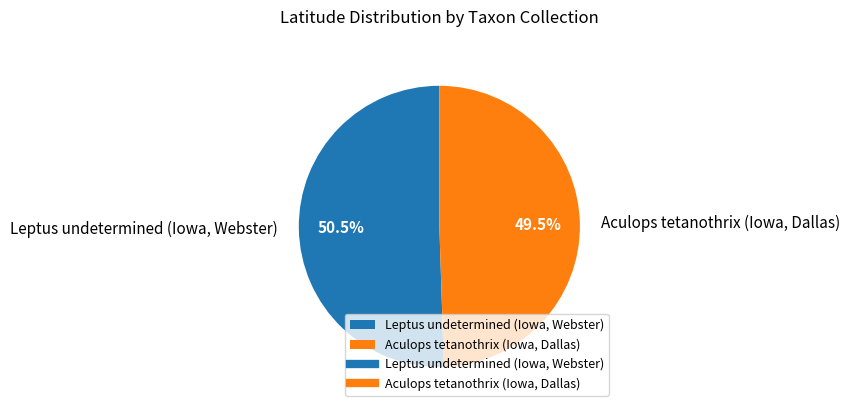

To the nearest percent, what is the combined percentage of Leptus undetermined (Iowa, Webster) and Aculops tetanothrix (Iowa, Dallas)?

100%